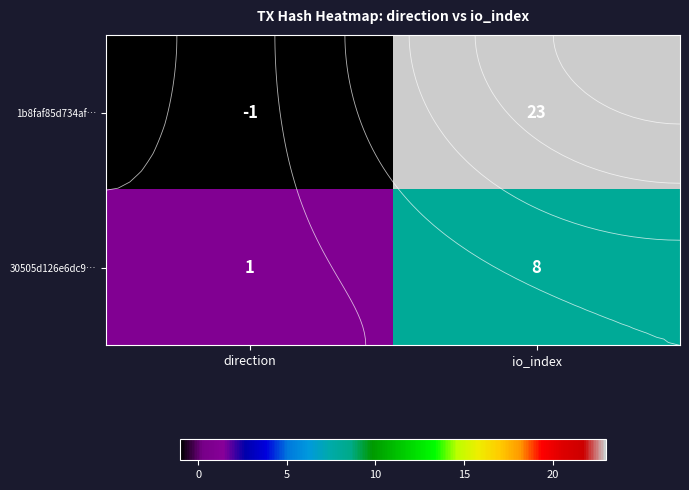

What is the difference between the maximum and minimum values in the 1b8faf85d734af… series?

24